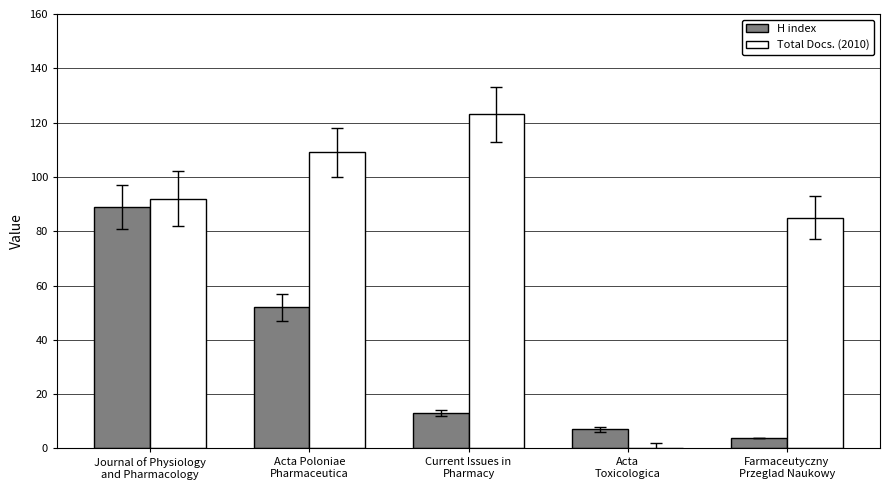

Reading left to right, list all the values displayed in this chart.

H index: 89	52	13	7	4
Total Docs. (2010): 92	109	123	0	85